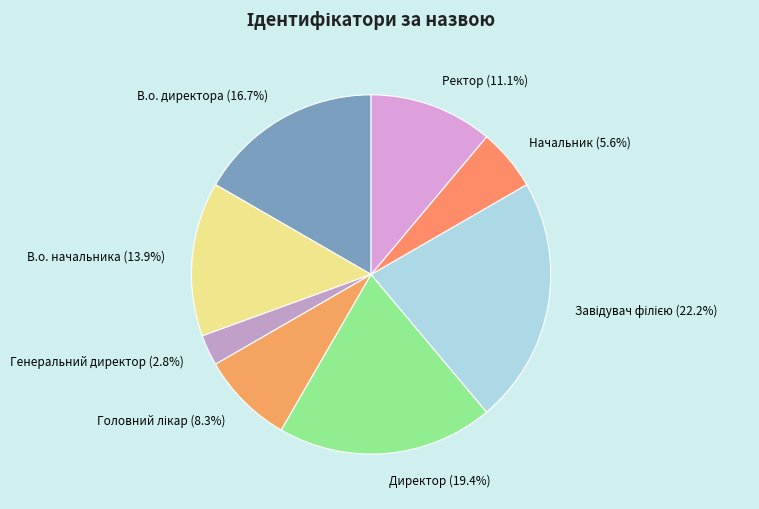

Count the number of slices in the pie.

8